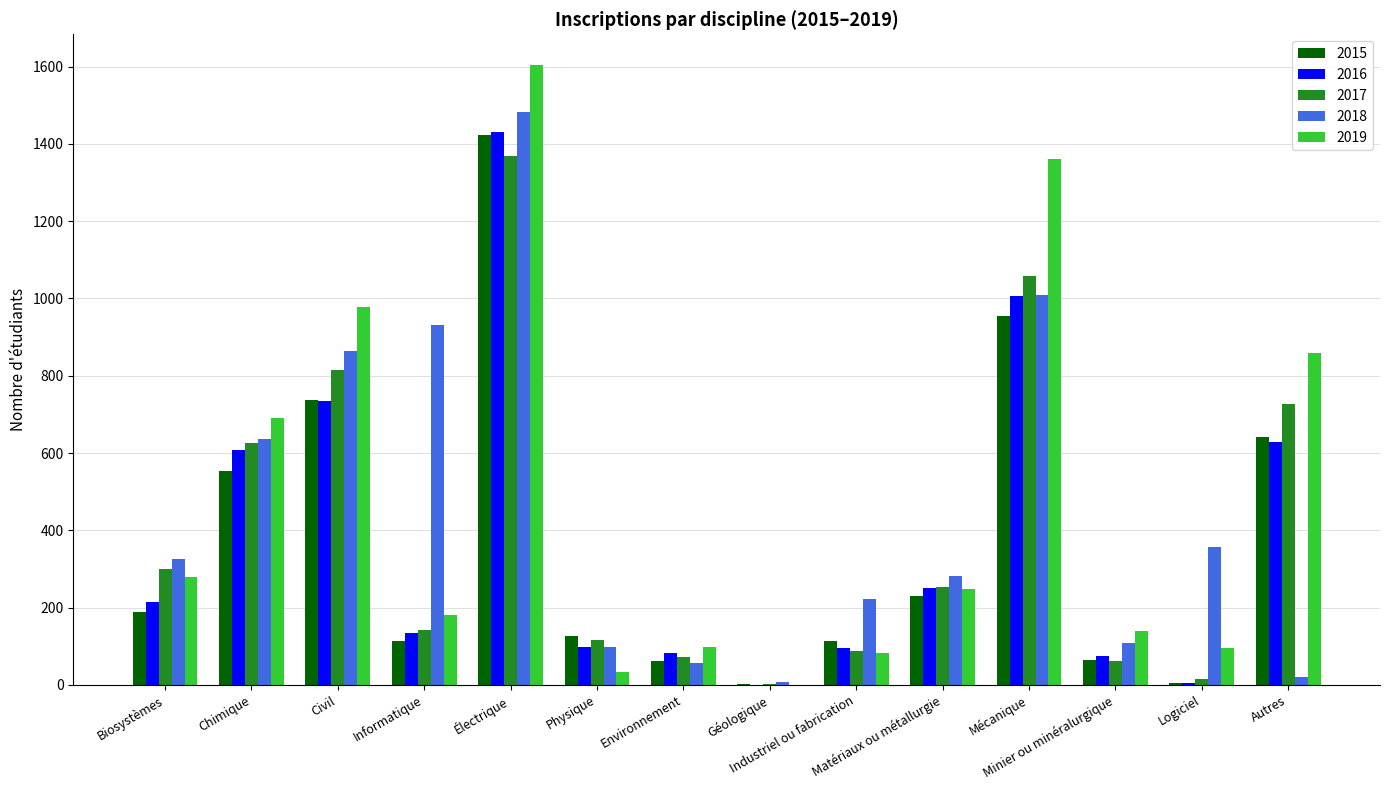

Which series has the widest spread of values?

2019